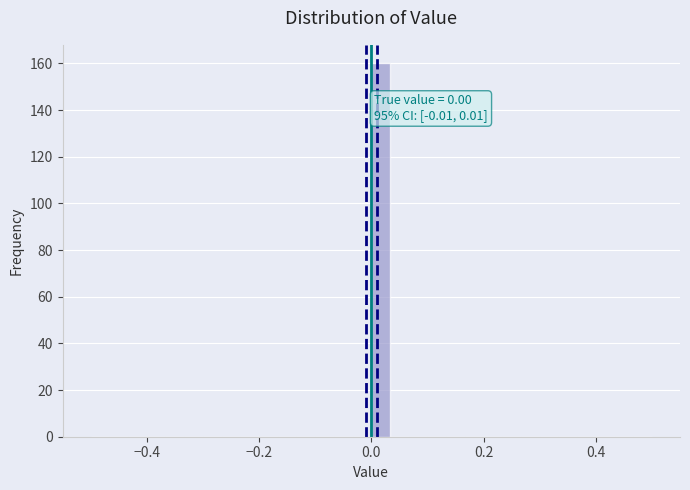

Read against the x-axis, roughly where is the centre of the tallest bar?

0.02